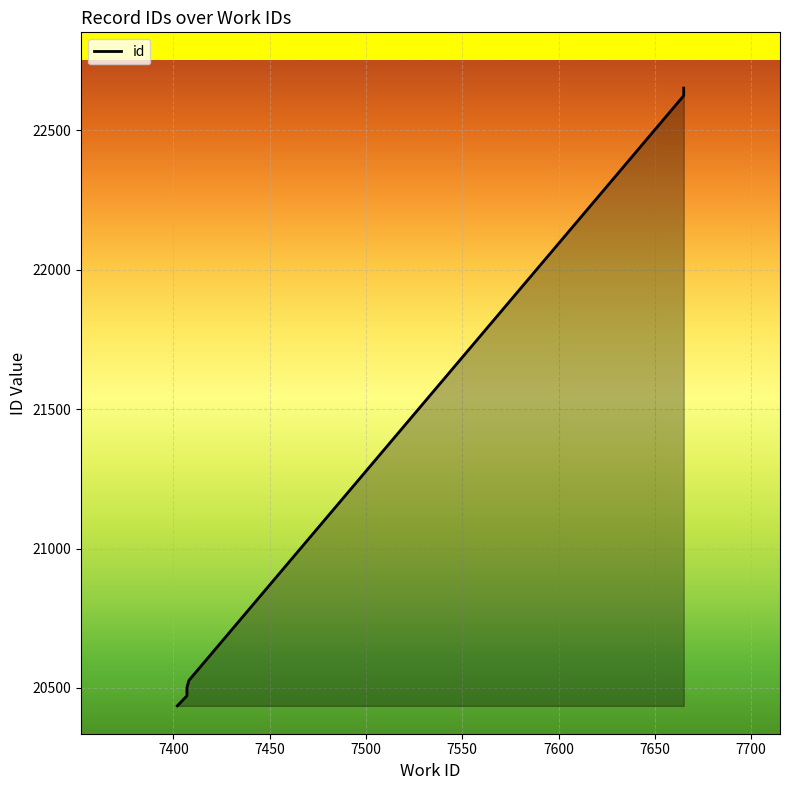

How many data points does each series have?

10